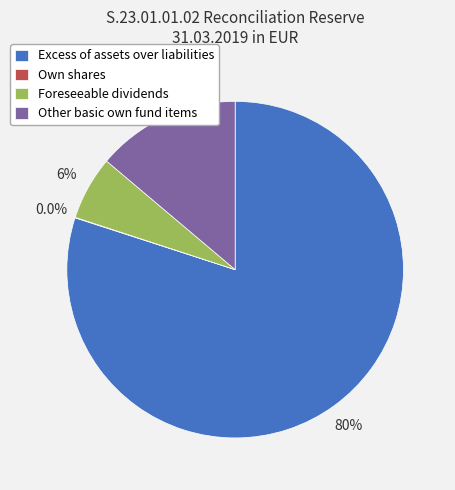

Which has a higher value, Excess of assets over liabilities or Foreseeable dividends?

Excess of assets over liabilities